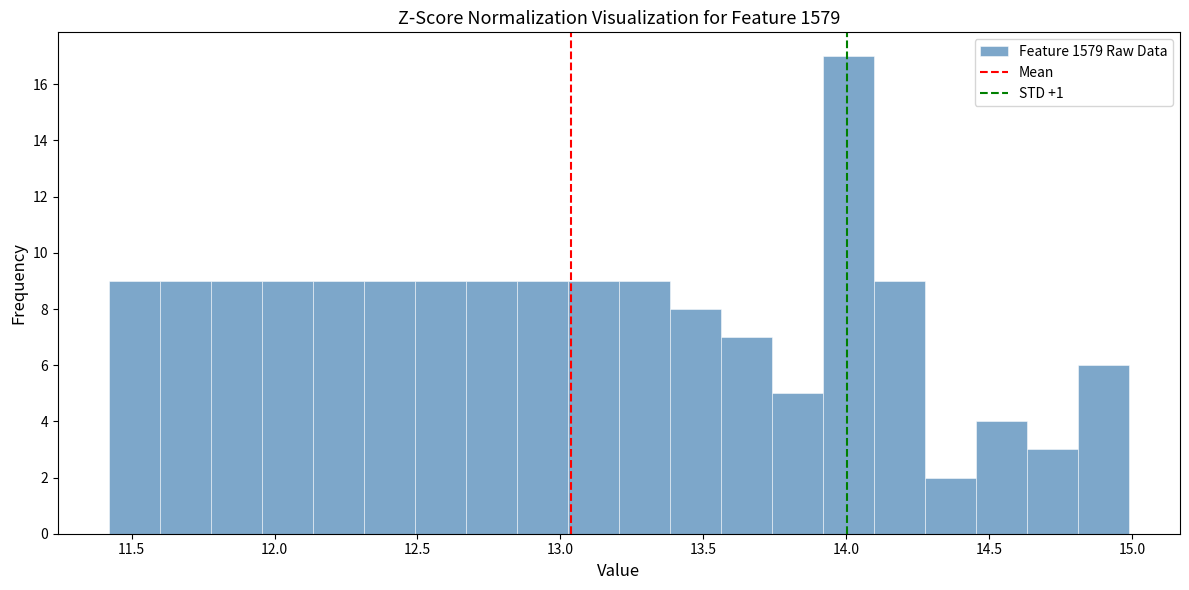

Around what value on the x-axis is the tallest bar? Give the approximate position of its centre, as read against the axis.

14.00